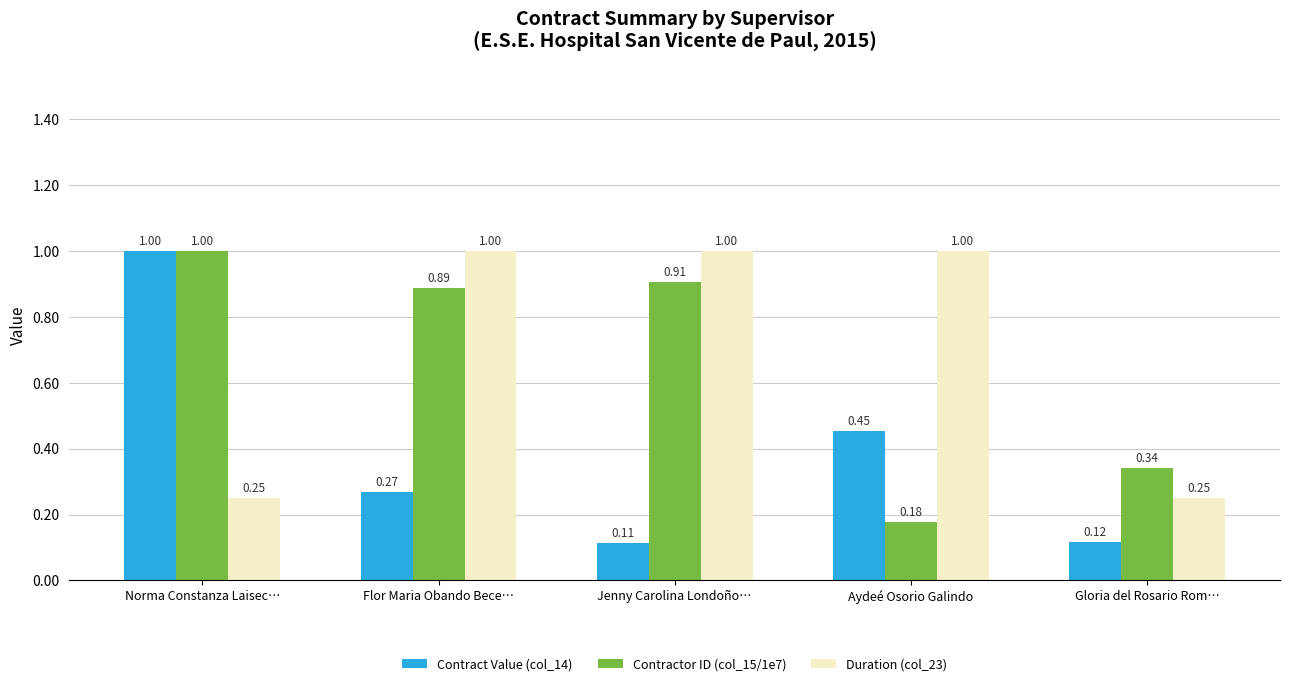

Which series has the largest range (max minus min)?

Contract Value (col_14)